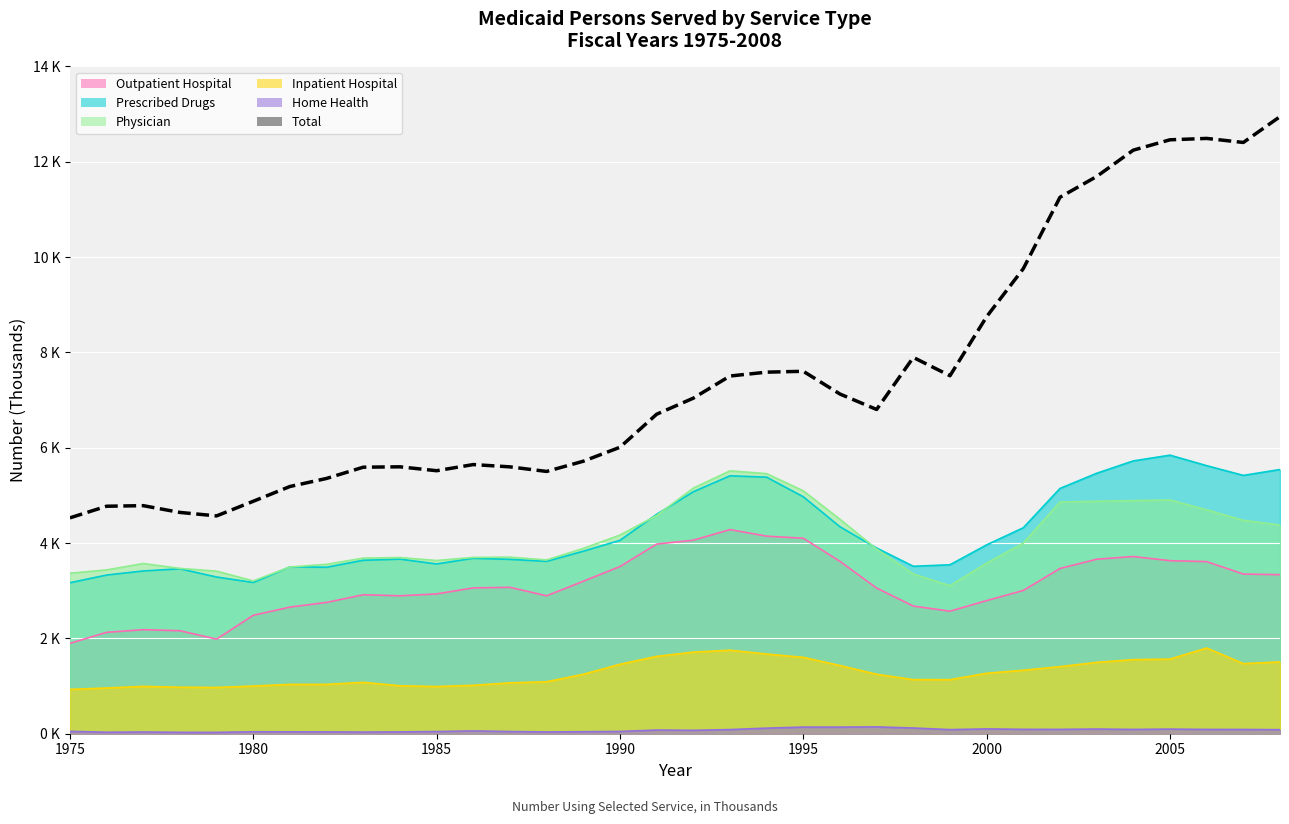

List the labels in order of Prescribed Drugs value, largest first.

2005, 2004, 2006, 2008, 2003, 2007, 1993, 1994, 2002, 1992, 1995, 1991, 1996, 2001, 1990, 2000, 1997, 1989, 1986, 1984, 1987, 1983, 1988, 1985, 1999, 1998, 1981, 1982, 1978, 1977, 1976, 1979, 1980, 1975